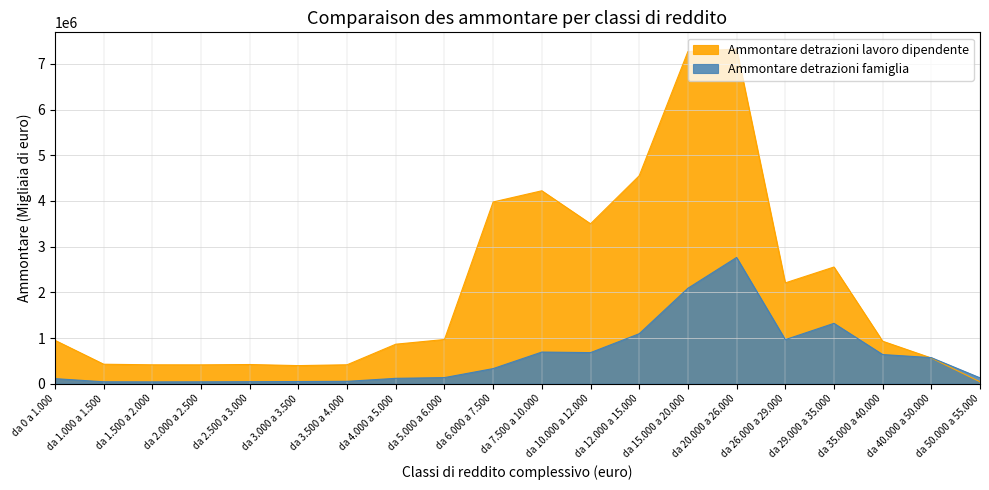

At da 0 a 1.000, list the series in order from largest to smallest.

Ammontare detrazioni lavoro dipendente, Ammontare detrazioni famiglia